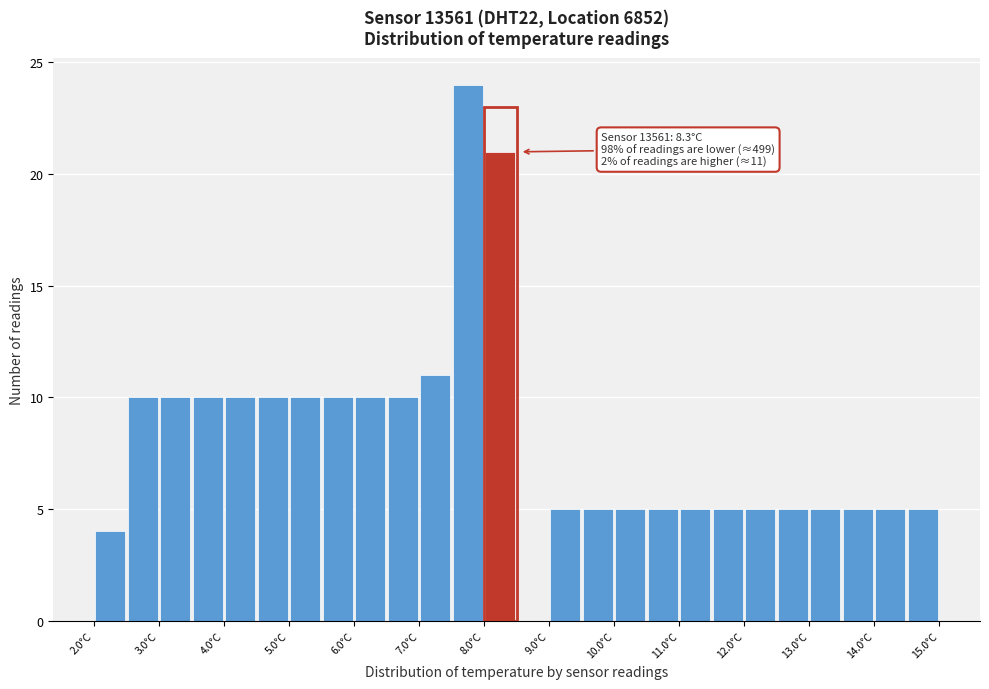

Over which range of the x-axis is the bar tallest?

7.5 to 8.0